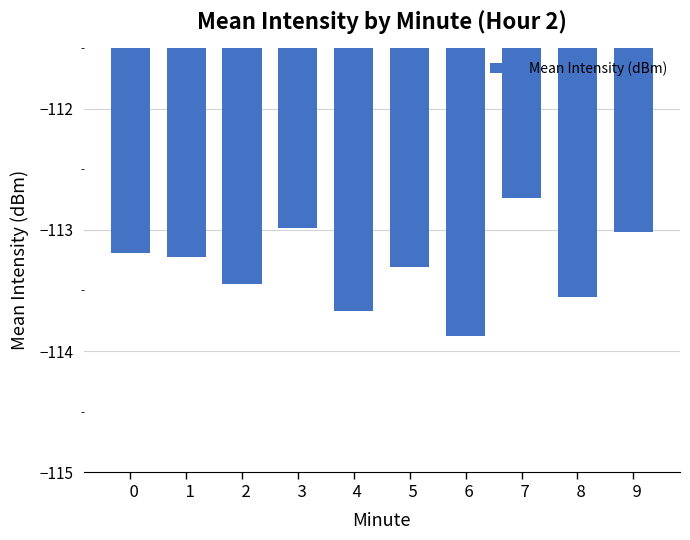

Are the bars horizontal?

No